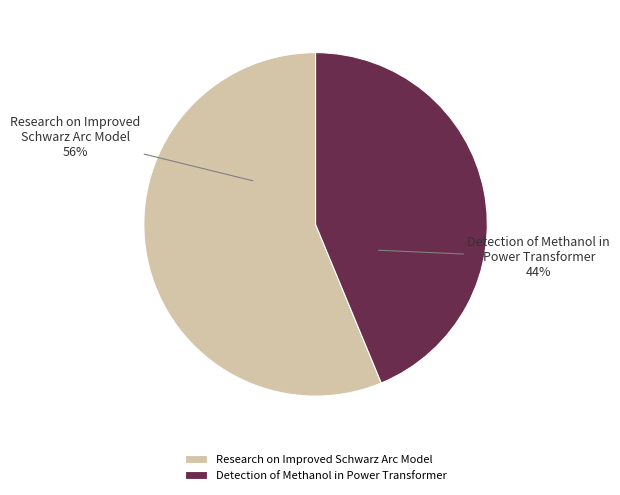

What is the largest slice in the pie chart?

Research on Improved Schwarz Arc Model